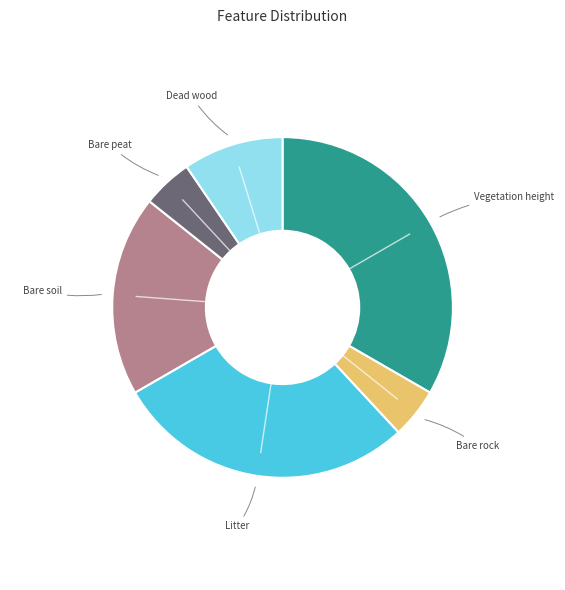

How many segments does this pie chart have?

6